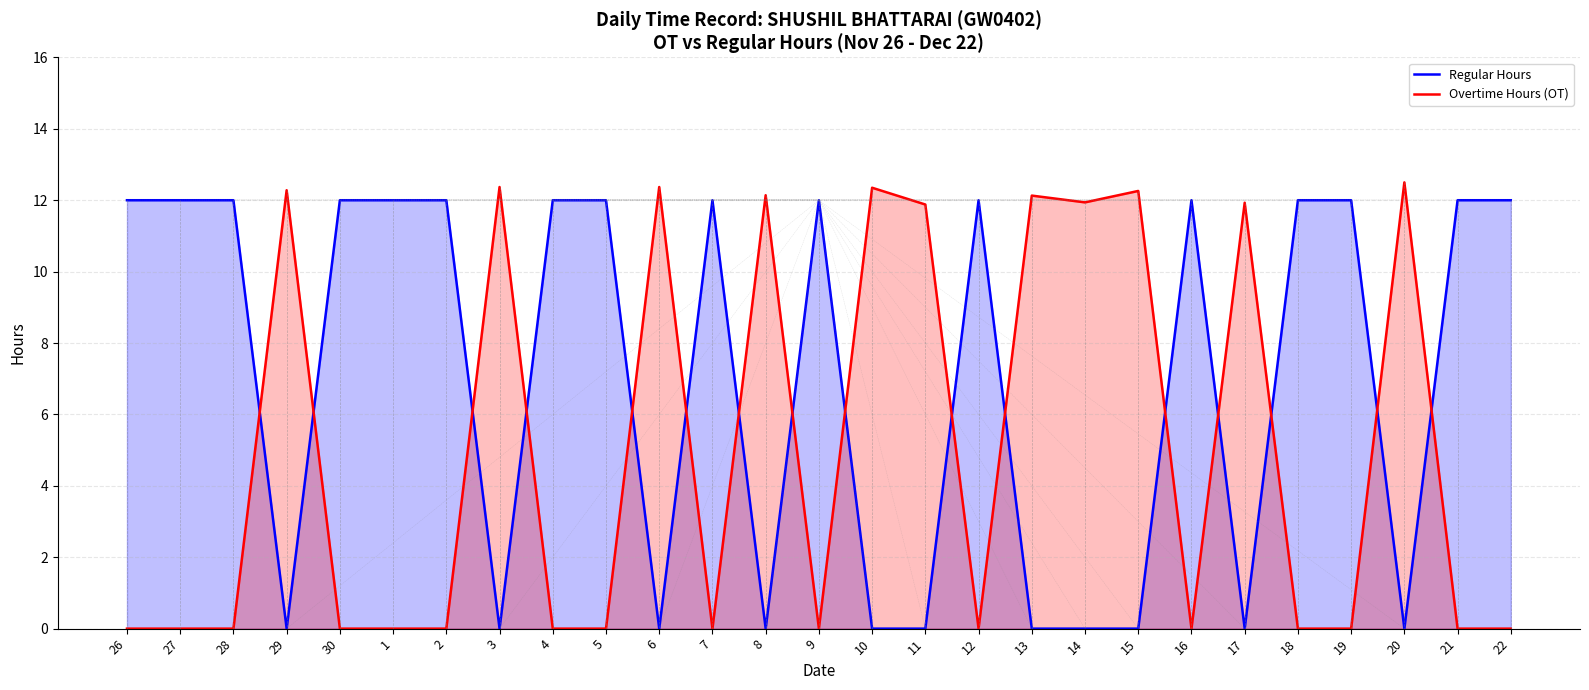

How many times do Overtime Hours (OT) and Regular Hours cross each other?

16